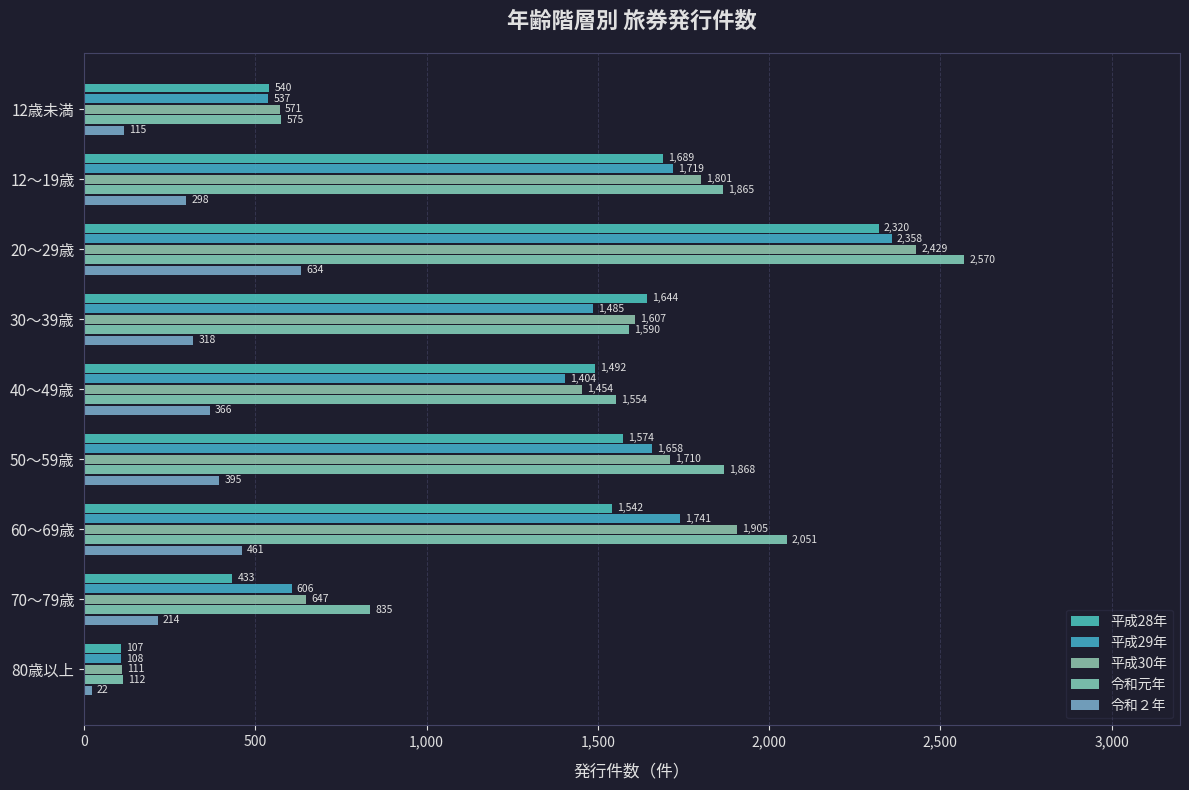

How many data points does each series have?

9